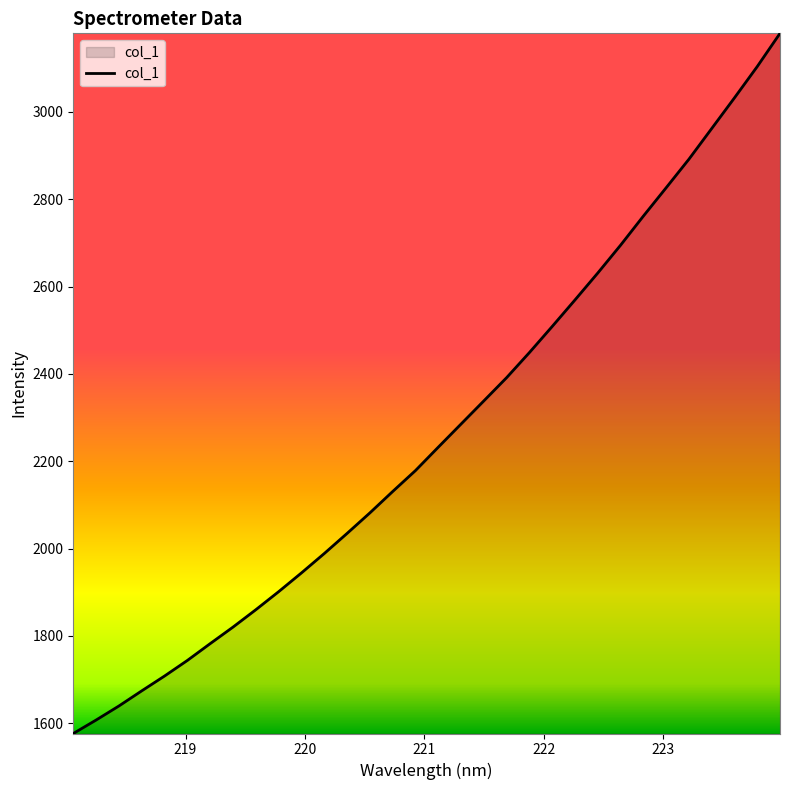

What is the maximum value shown in the chart?

3179.7